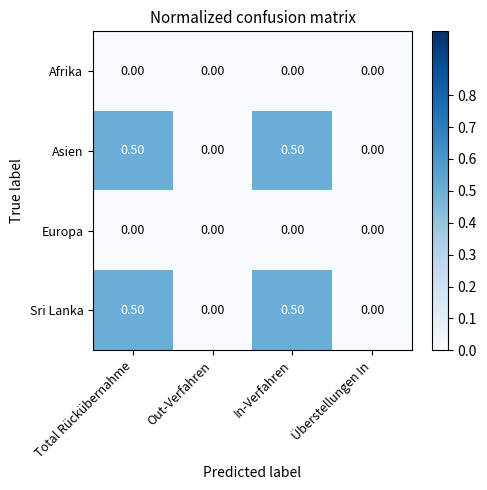

What is the difference between the highest and lowest values at Total Rückübernahme?

0.5